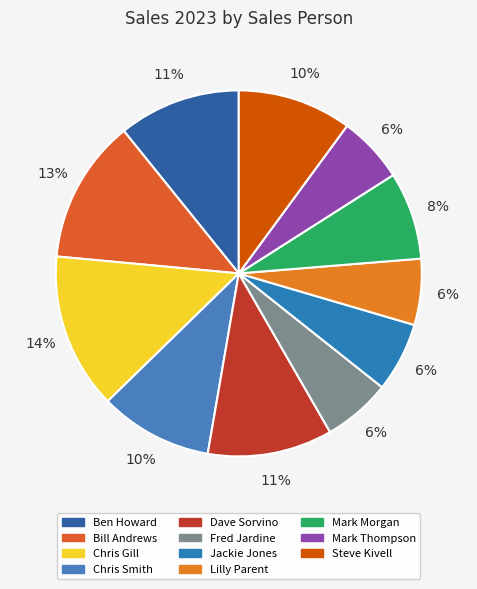

Count the number of slices in the pie.

11